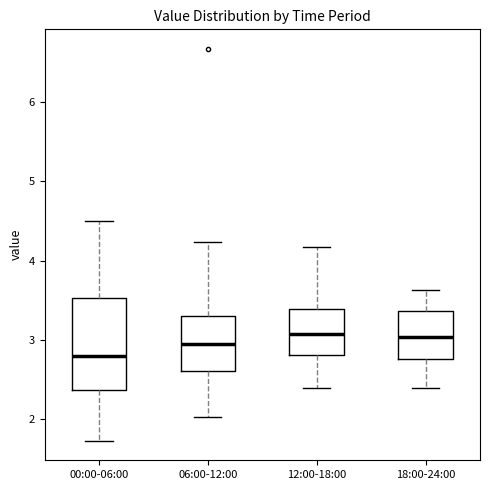

Where does the lower whisker of the box for 18:00-24:00 end on the y-axis? The values are not printed on the chart, so give them approximately, as read against the axis.

2.4